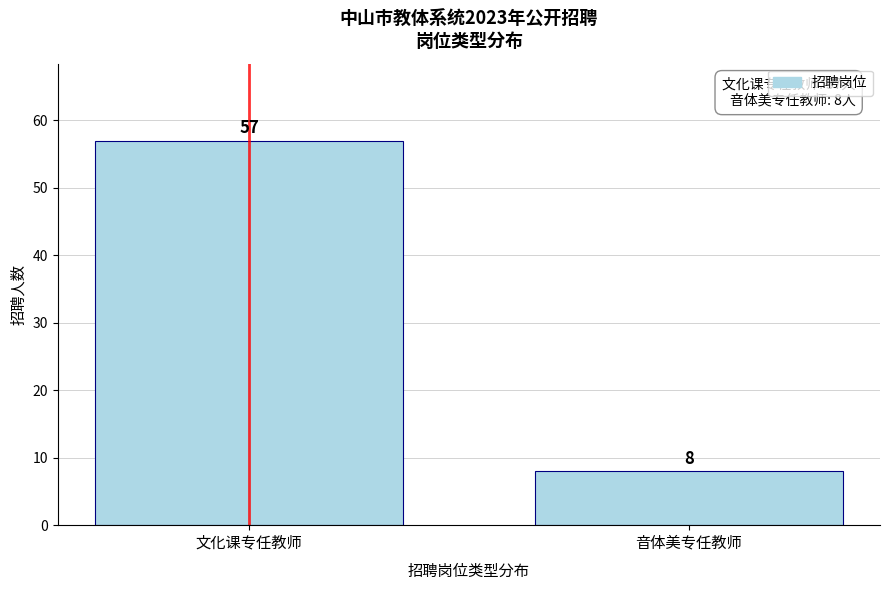

Reading left to right, what are all the values shown in this chart?

57	8